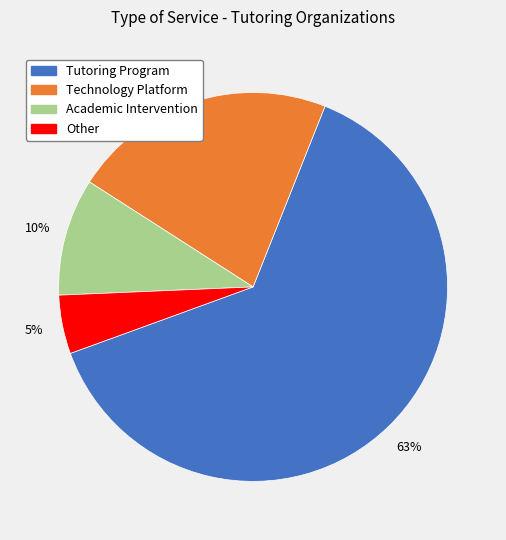

True or false: Technology Platform accounts for 28% of the total.

False